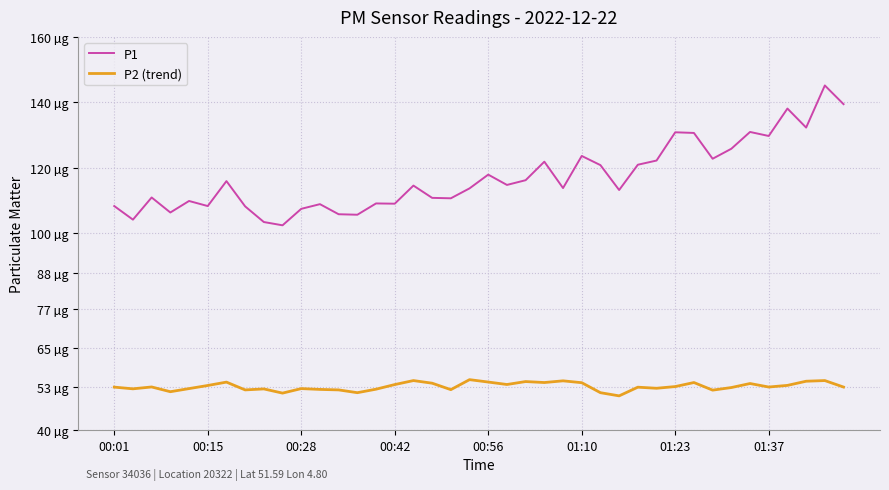

Which series has the widest spread of values?

P1